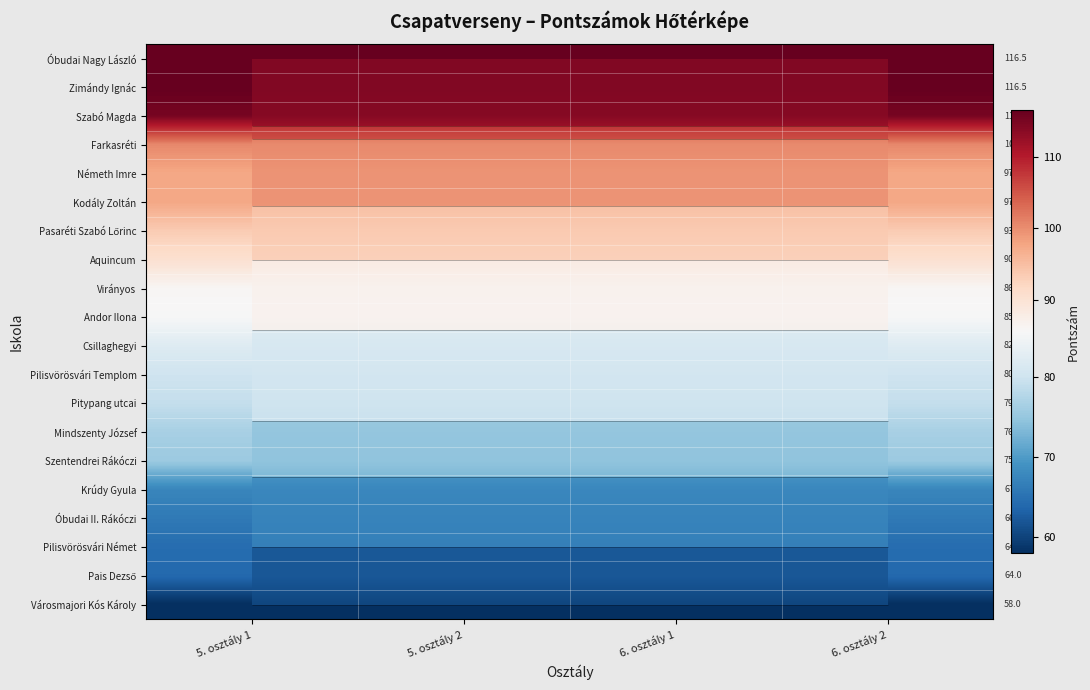

What is the total value across all series at 5. osztály 2?

1712.0